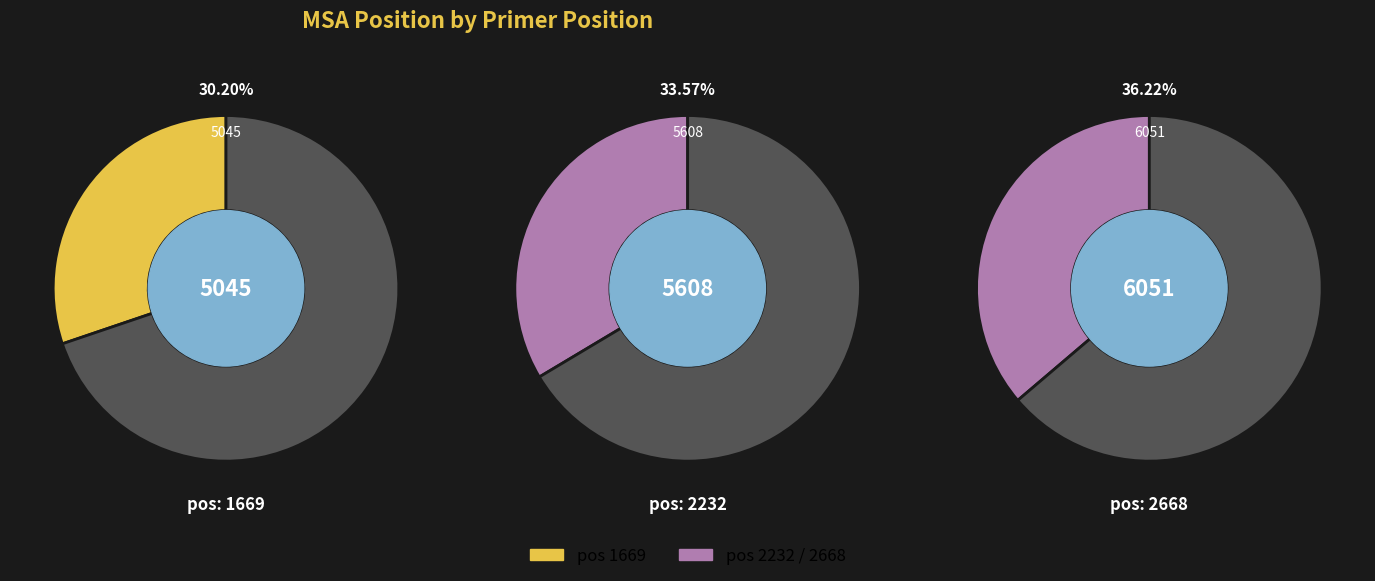

What percentage is the 2668 slice, to the nearest percent?

36%